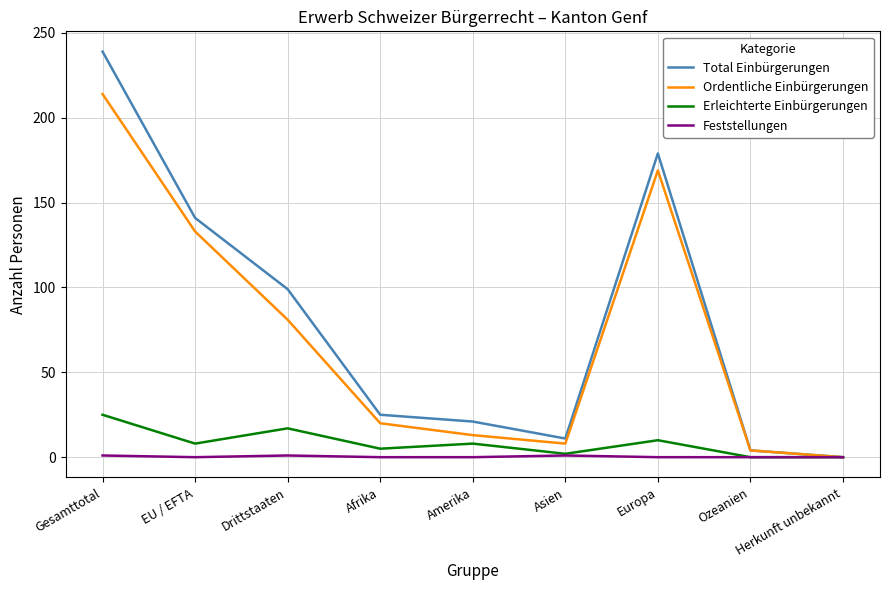

What is the difference between the Ordentliche Einbürgerungen values at Afrika and Gesamttotal?

194